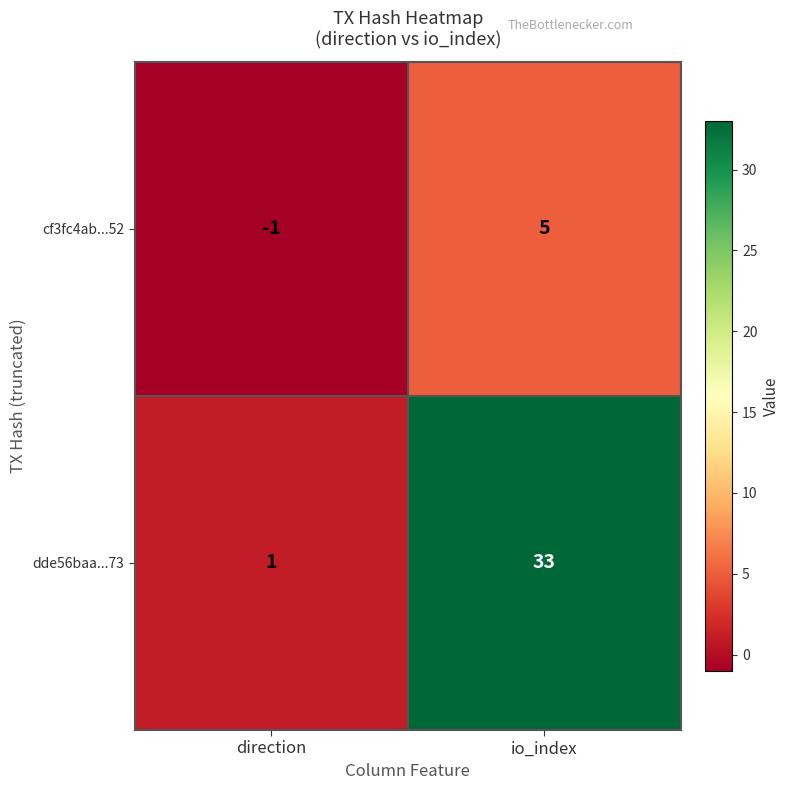

At direction, list the series in order from smallest to largest.

cf3fc4ab...52, dde56baa...73